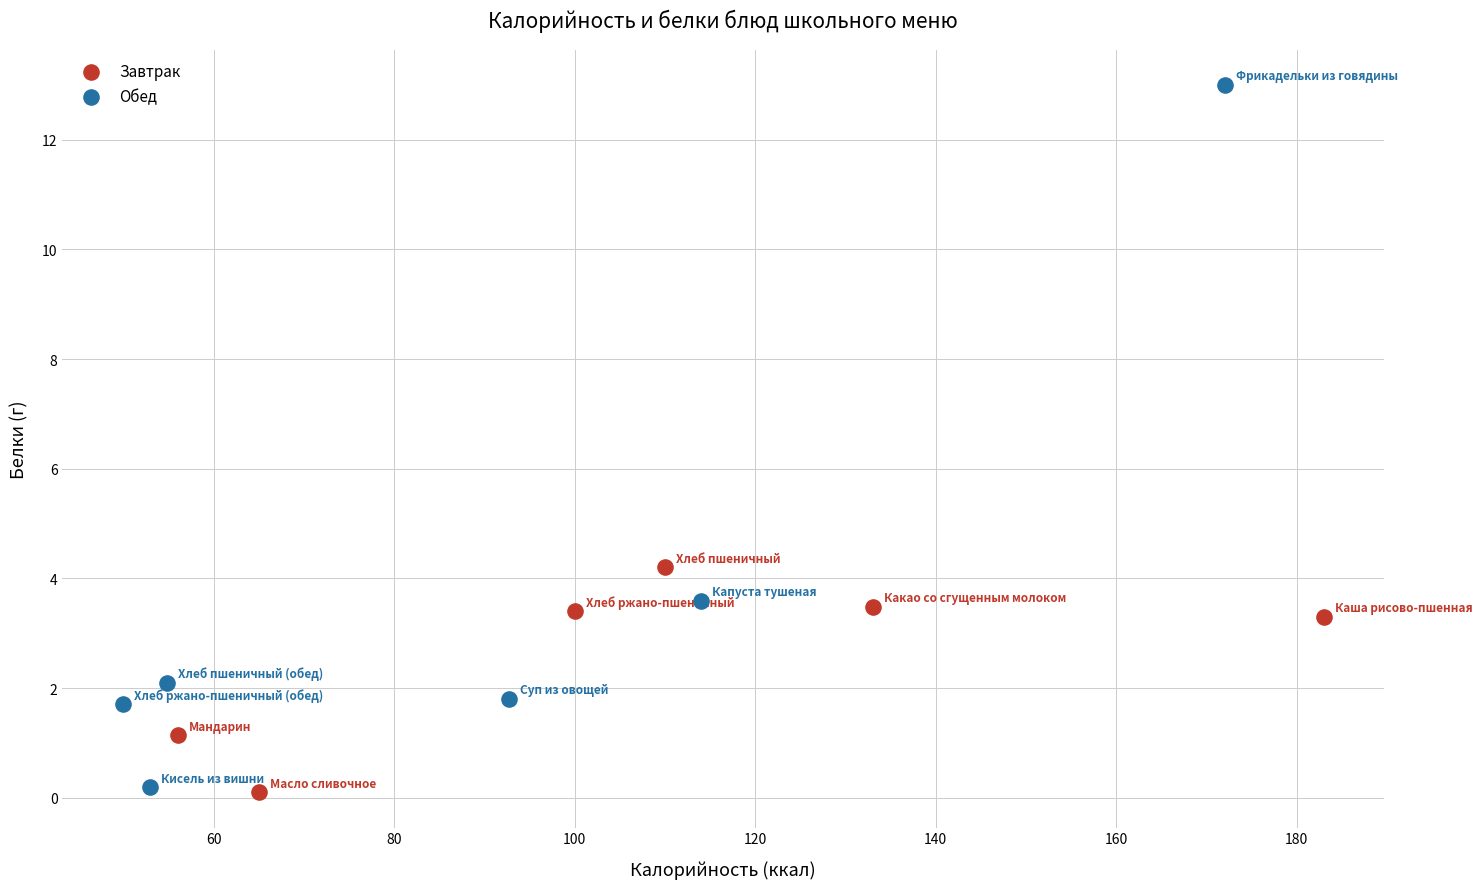

Which series has the largest Y range (max minus min)?

Обед